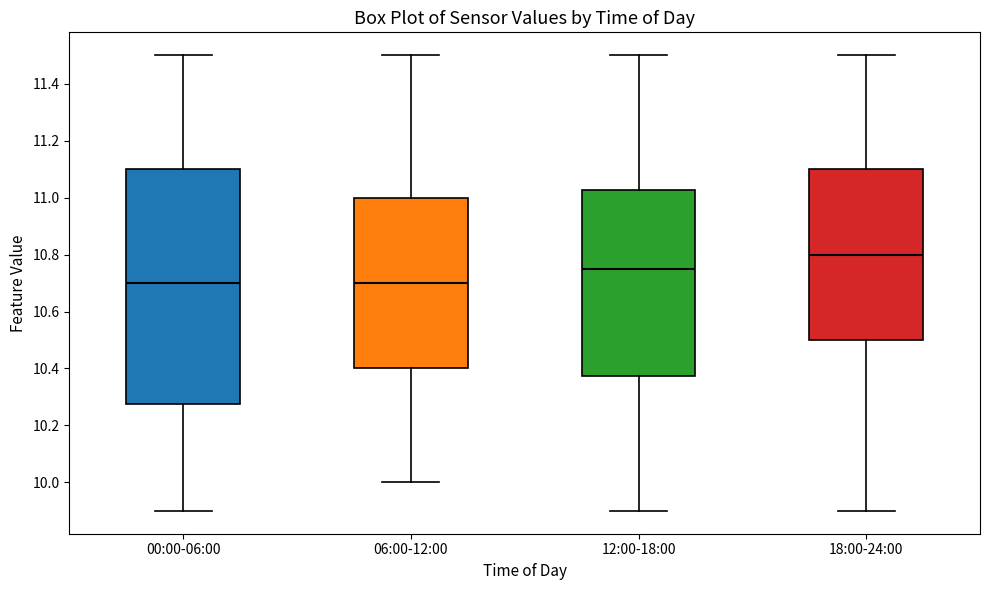

Where is the upper edge of the box for 00:00-06:00 on the y-axis? The values are not printed on the chart, so give them approximately, as read against the axis.

11.10